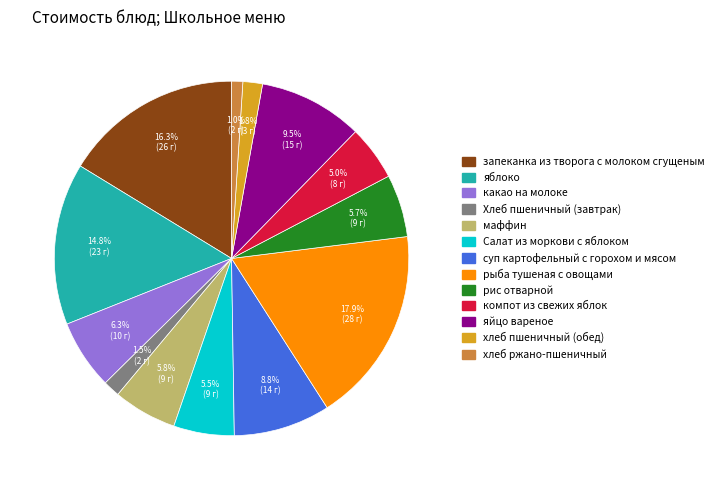

Which slice is the largest?

рыба тушеная с овощами